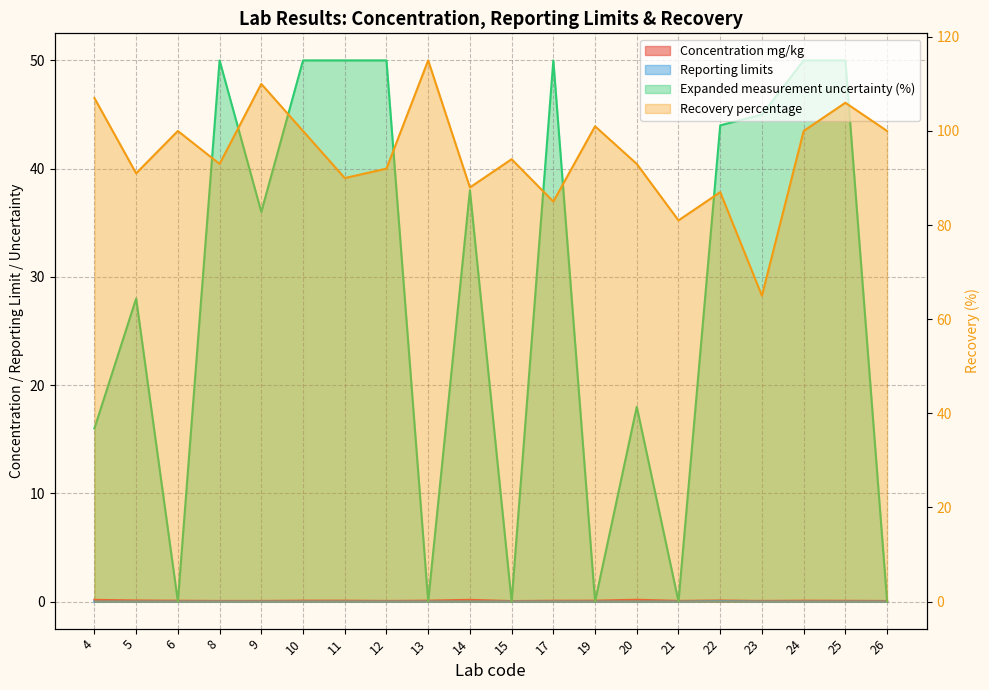

At which category does the chart reach its peak across all series?

13